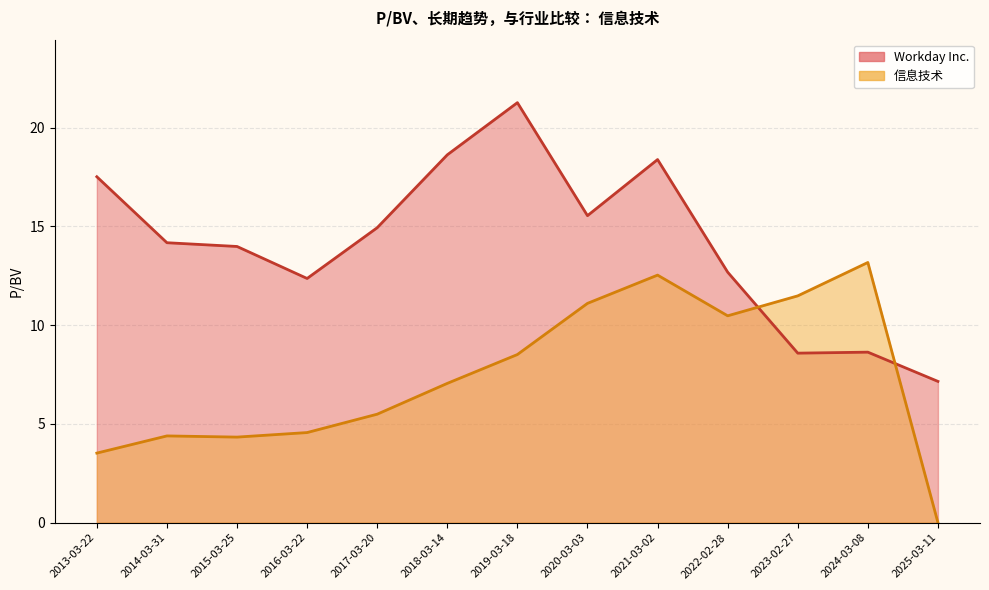

How many data points in Workday Inc. are above 14?

7